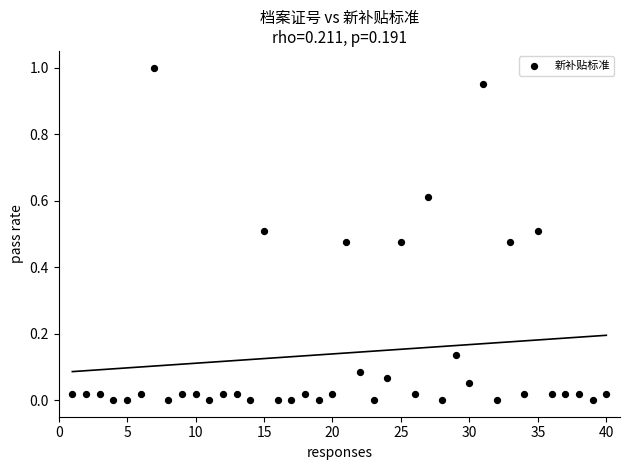

What is the range of Y values (max minus min)?

1.0